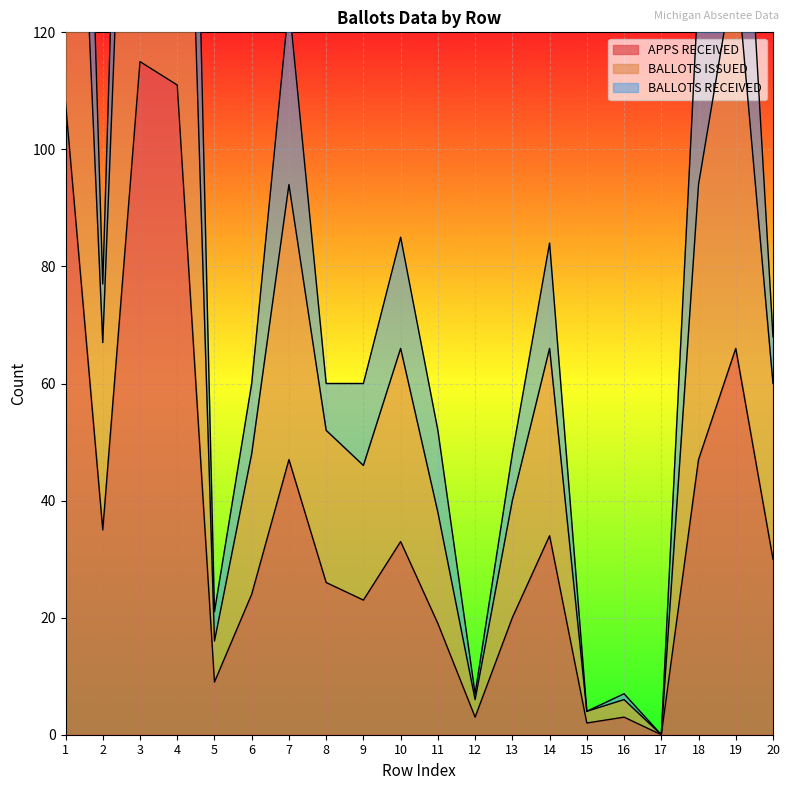

What is the difference between the maximum and minimum values in the APPS RECEIVED series?

115